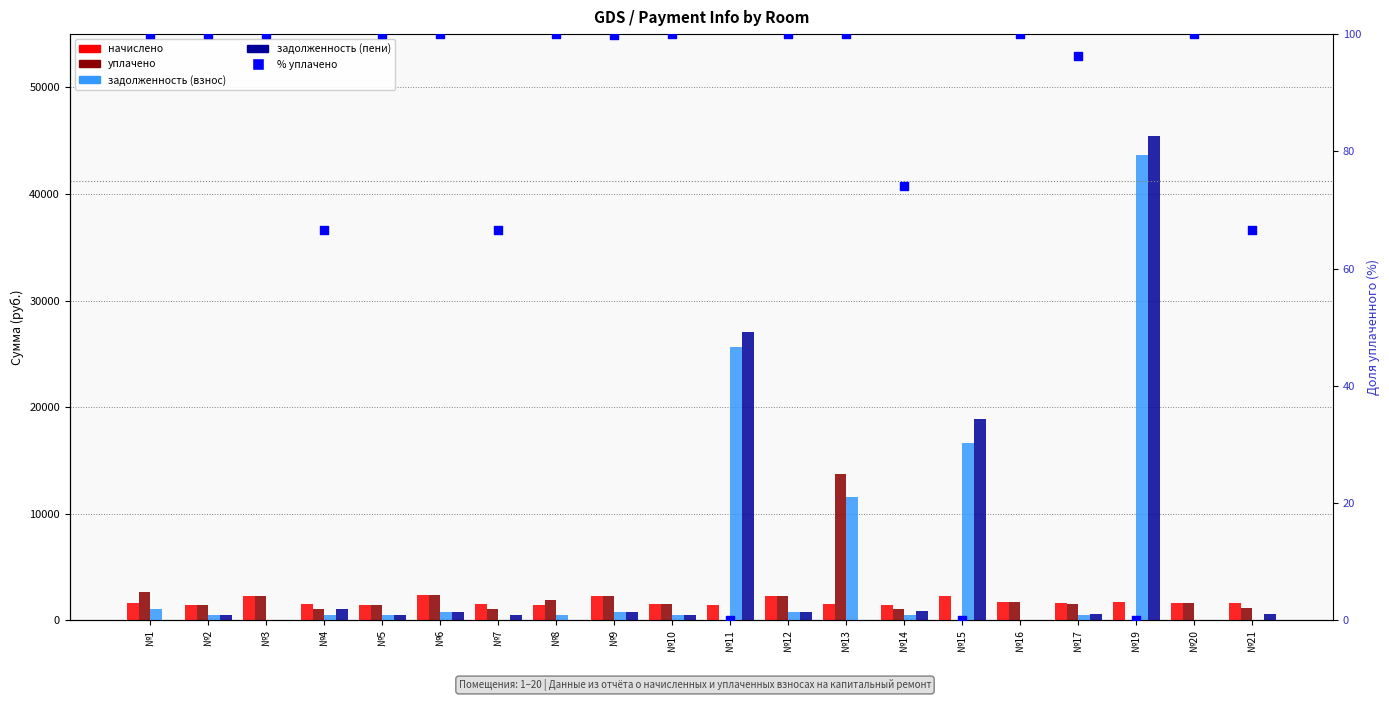

What is the total value across all series at №7?

3112.1